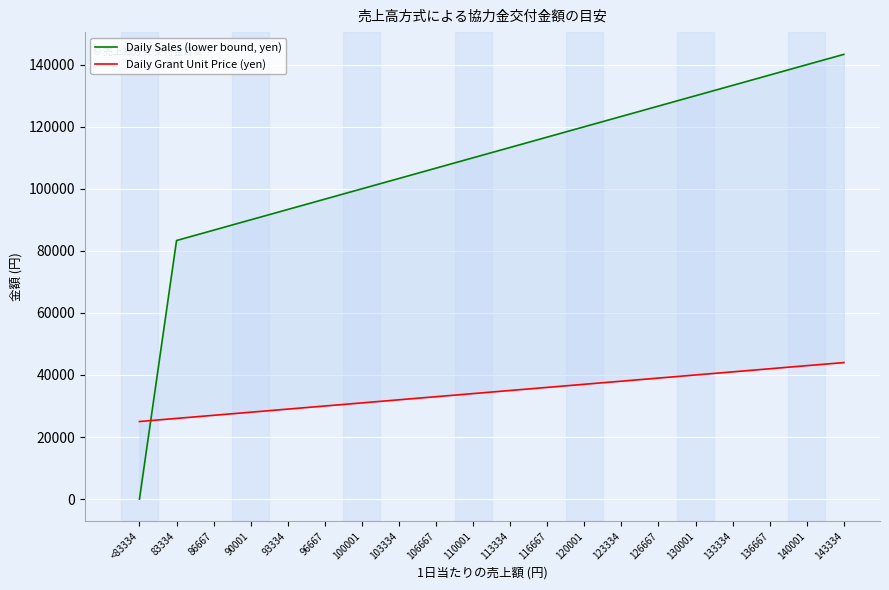

What is the difference between the second highest and second lowest values in the Daily Sales (lower bound, yen) series?

56667